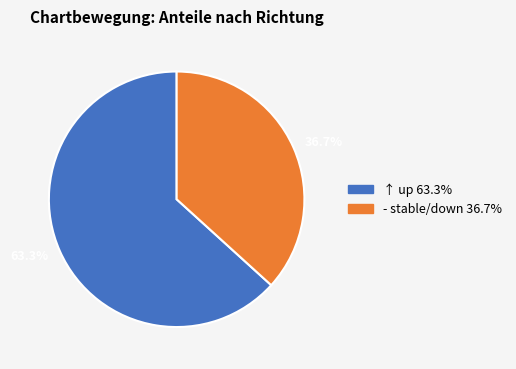

How many slices are in this pie chart?

2